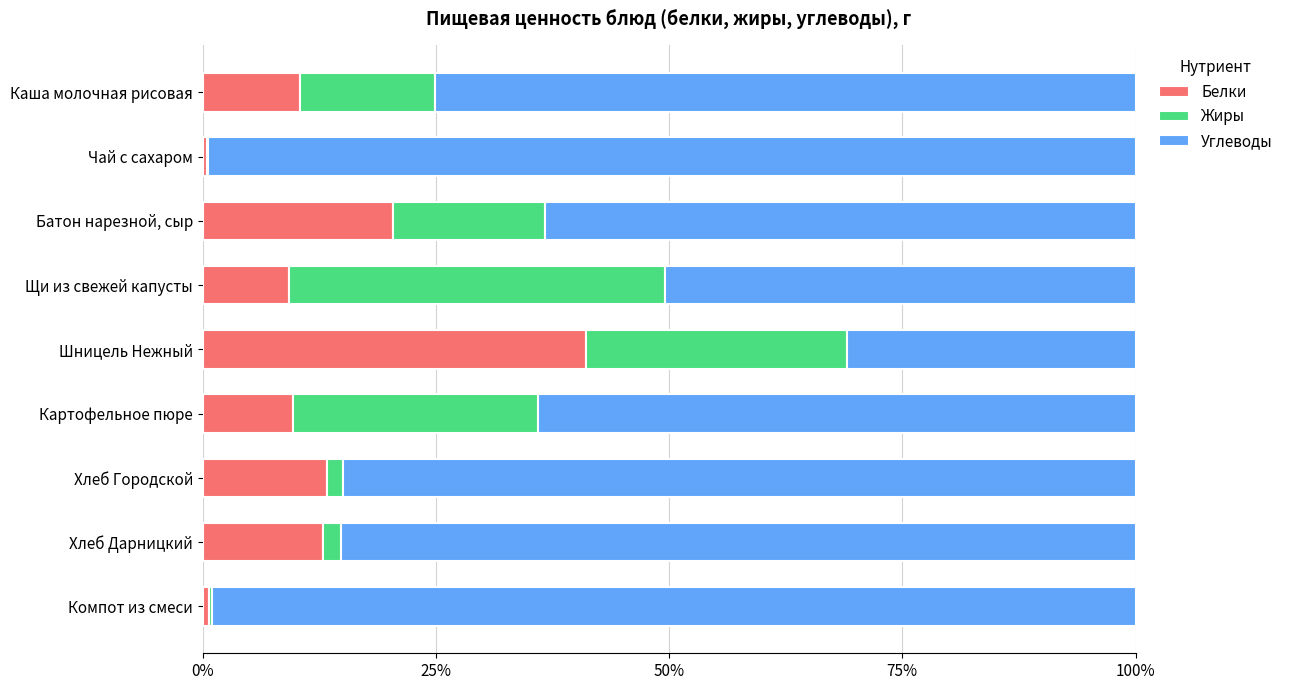

What are all the series names shown in the legend?

Белки, Жиры, Углеводы